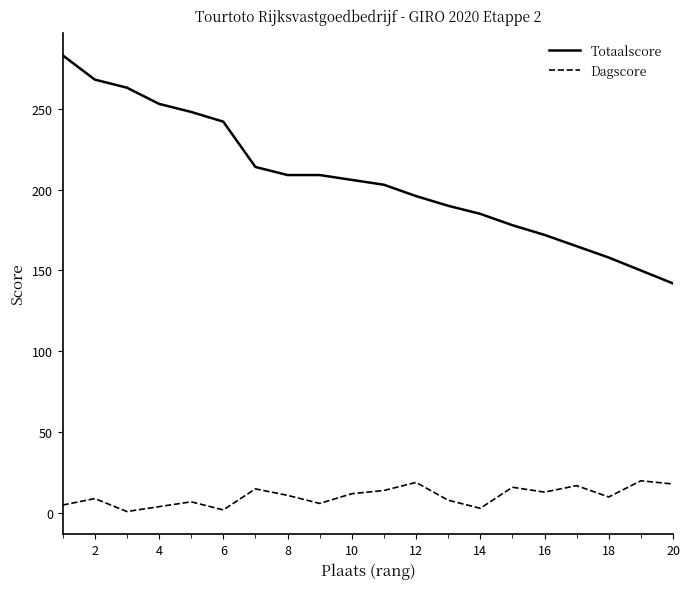

Which series has the largest range (max minus min)?

Totaalscore